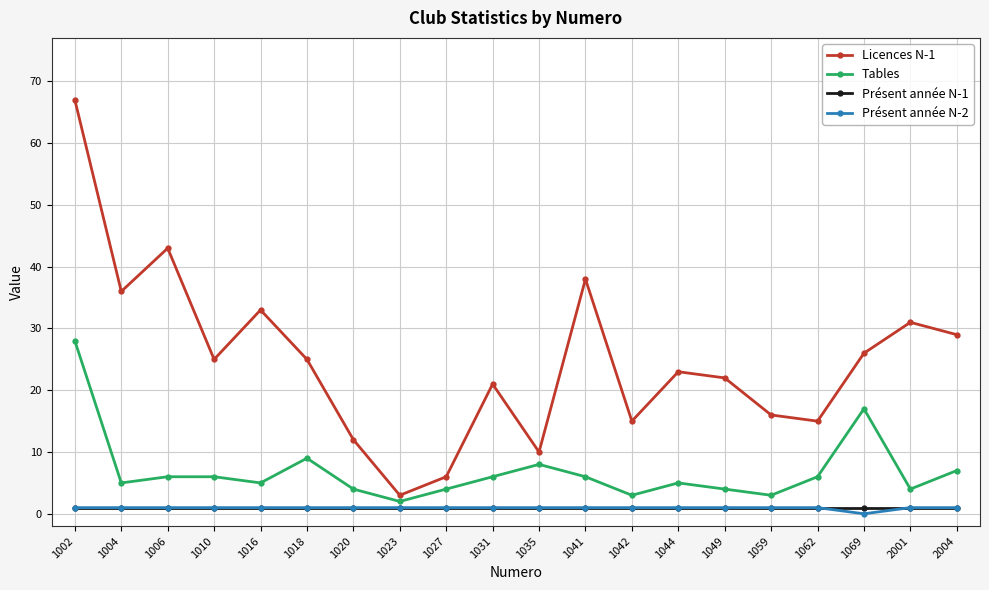

Reading right to left, what are all the values shown in this chart?

Licences N-1: 2004=29	2001=31	1069=26	1062=15	1059=16	1049=22	1044=23	1042=15	1041=38	1035=10	1031=21	1027=6	1023=3	1020=12	1018=25	1016=33	1010=25	1006=43	1004=36	1002=67
Tables: 2004=7	2001=4	1069=17	1062=6	1059=3	1049=4	1044=5	1042=3	1041=6	1035=8	1031=6	1027=4	1023=2	1020=4	1018=9	1016=5	1010=6	1006=6	1004=5	1002=28
Présent année N-1: 2004=1	2001=1	1069=1	1062=1	1059=1	1049=1	1044=1	1042=1	1041=1	1035=1	1031=1	1027=1	1023=1	1020=1	1018=1	1016=1	1010=1	1006=1	1004=1	1002=1
Présent année N-2: 2004=1	2001=1	1069=0	1062=1	1059=1	1049=1	1044=1	1042=1	1041=1	1035=1	1031=1	1027=1	1023=1	1020=1	1018=1	1016=1	1010=1	1006=1	1004=1	1002=1